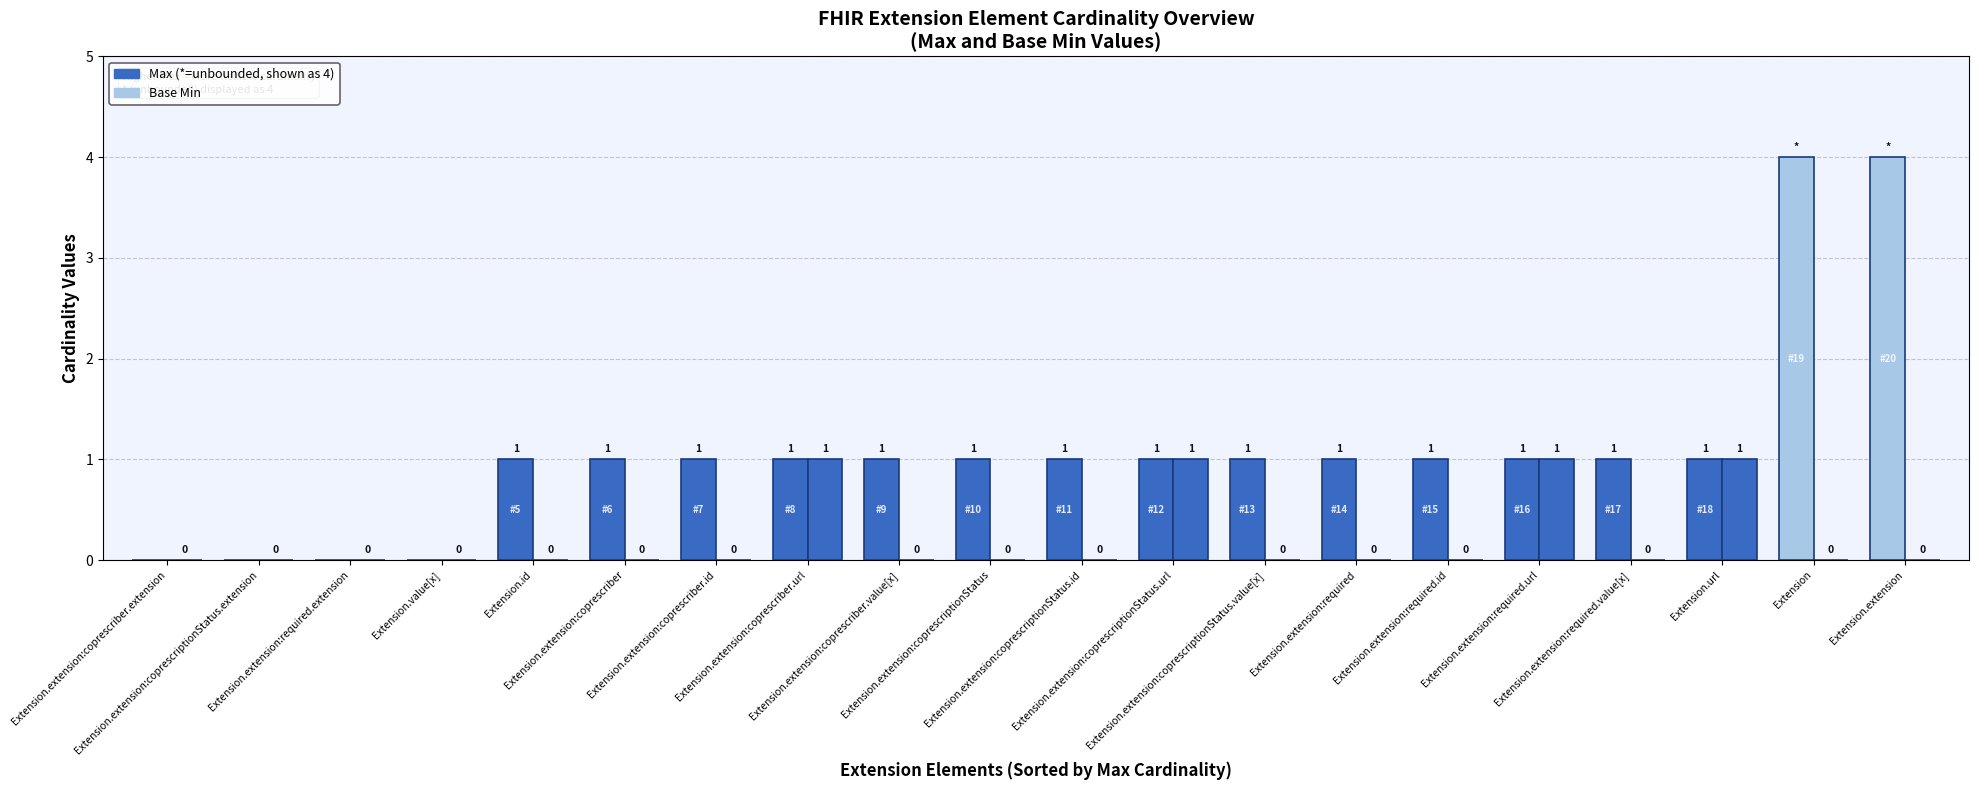

Count the number of data series in this chart.

2